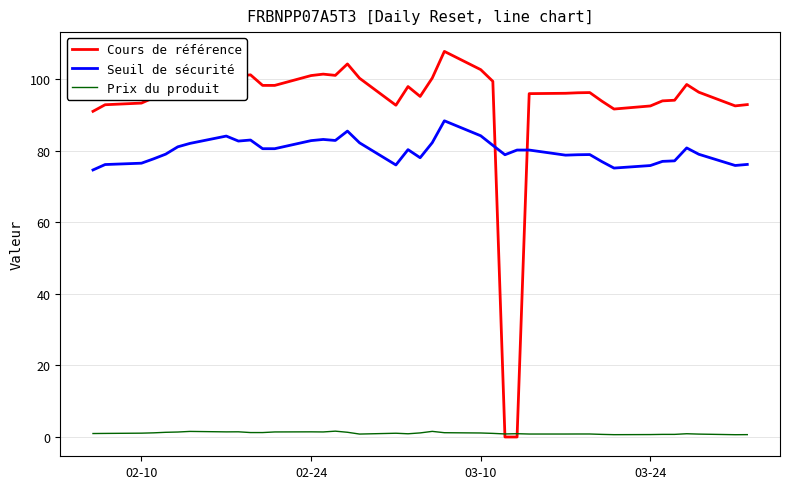

Which series has the largest total across all categories?

Cours de référence